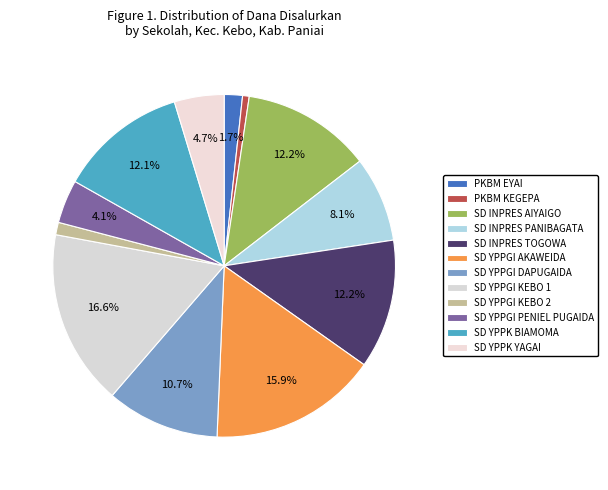

To the nearest percent, what percentage of the pie is SD YPPGI PENIEL PUGAIDA?

4%